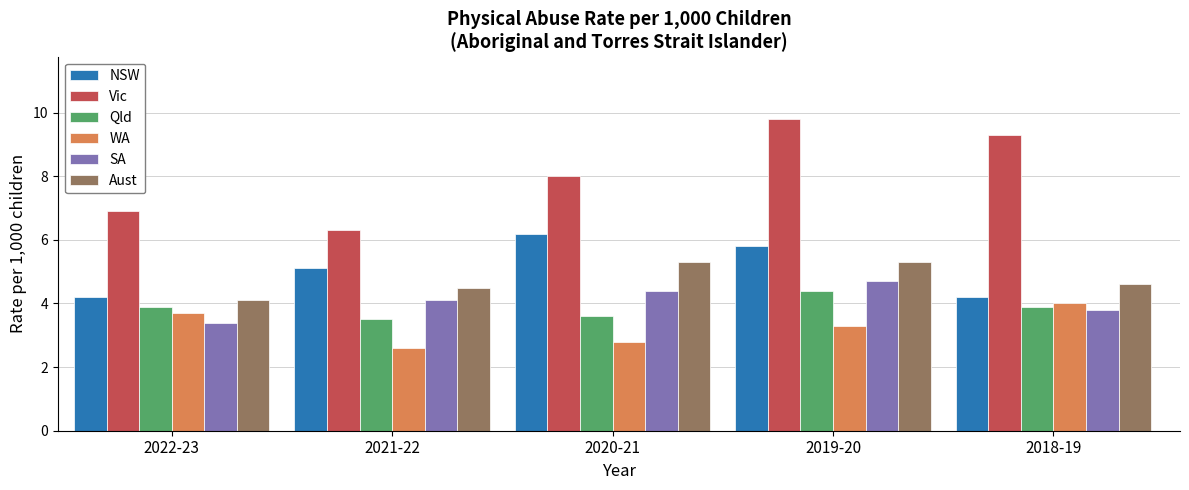

What is the approximate value of NSW at 2022-23?

4.2